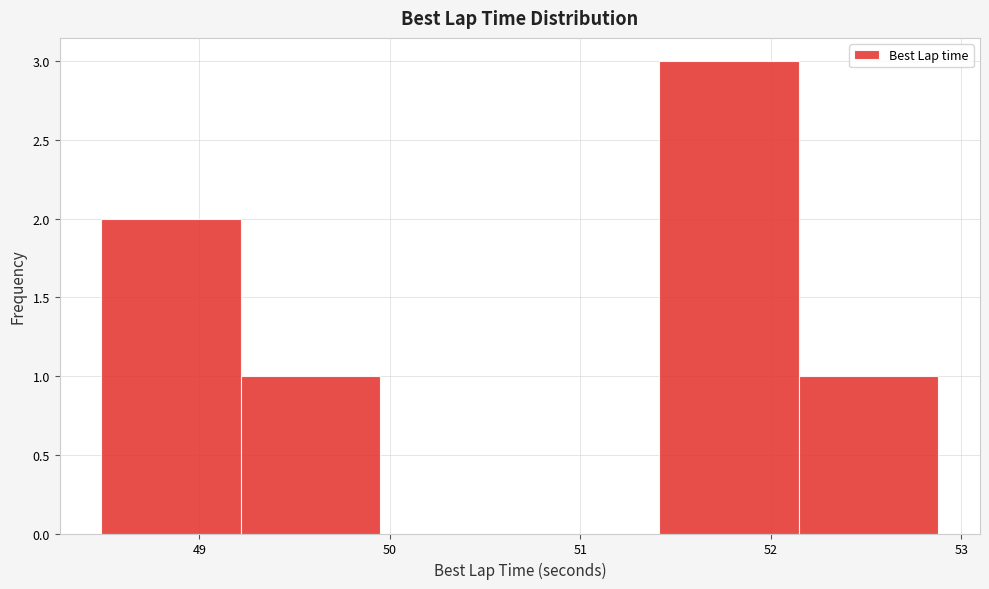

Reading left to right, transcribe this chart: for each bar, give the range it covers on the x-axis and its height. Neither the bar edges nor the heights are printed on the chart, so give them approximately, as read against the axes.

48.5 to 49.2: 2
49.2 to 50.0: 1
50.0 to 50.7: 0
50.7 to 51.4: 0
51.4 to 52.1: 3
52.1 to 52.9: 1